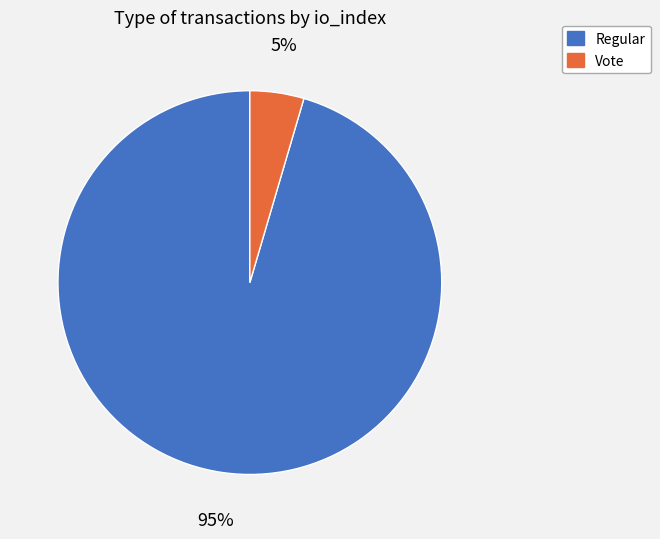

Count the number of slices in the pie.

2